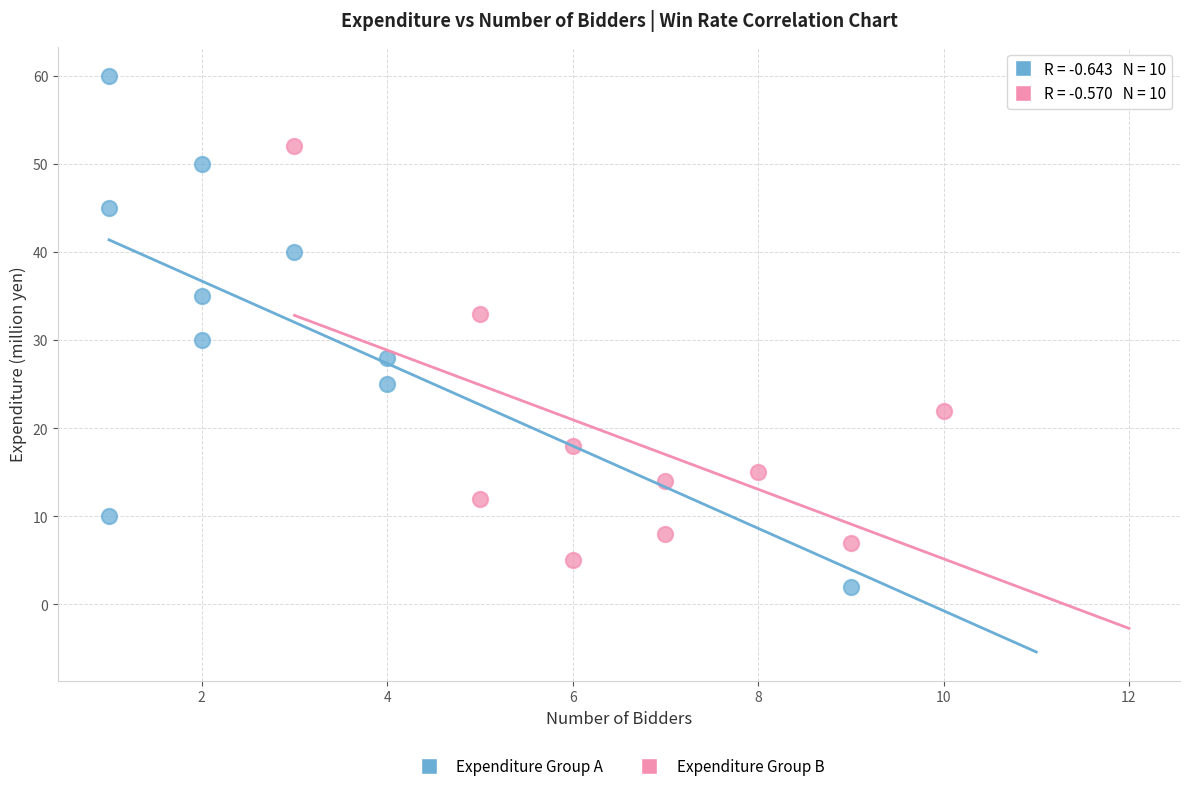

Which series has the largest Y range (max minus min)?

Expenditure Group A